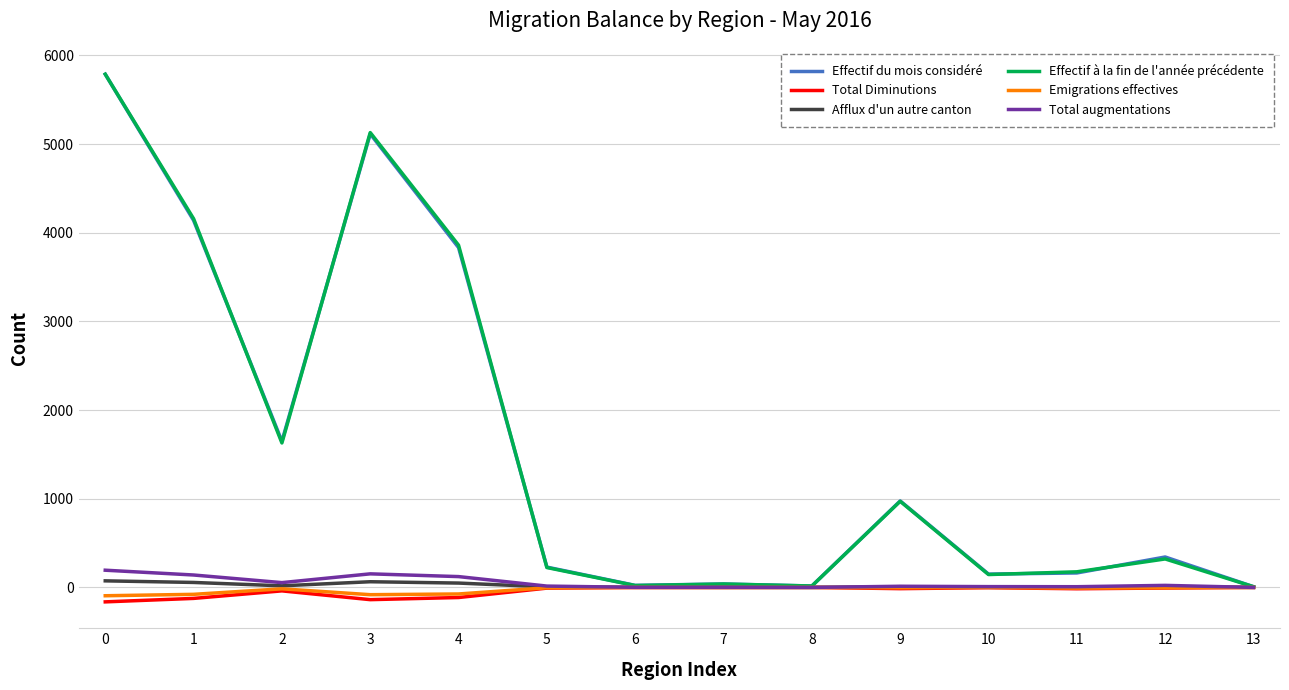

Between 3 and 4, which series saw the biggest shift?

Effectif du mois considéré